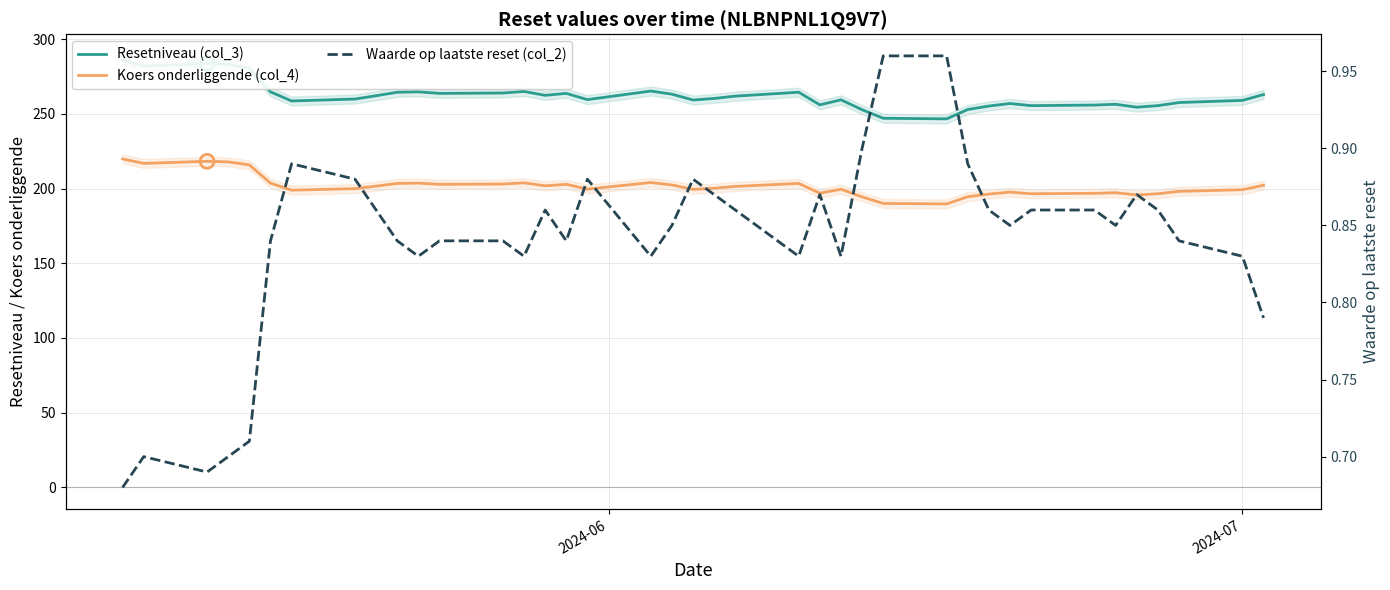

Which series has the largest total across all categories?

Resetniveau (col_3)